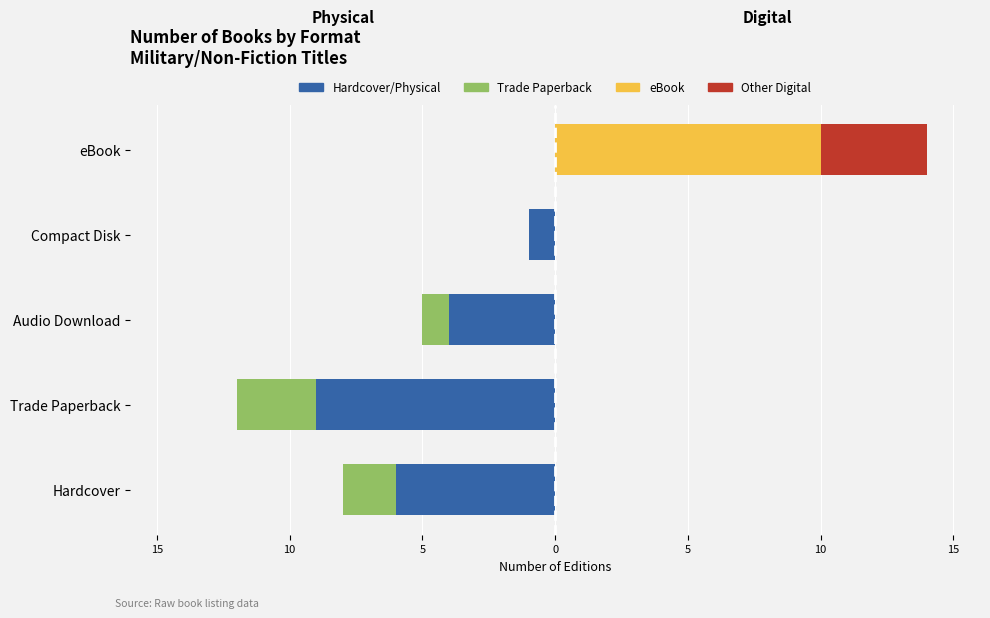

What is the sum of all Trade Paperback values?

-6